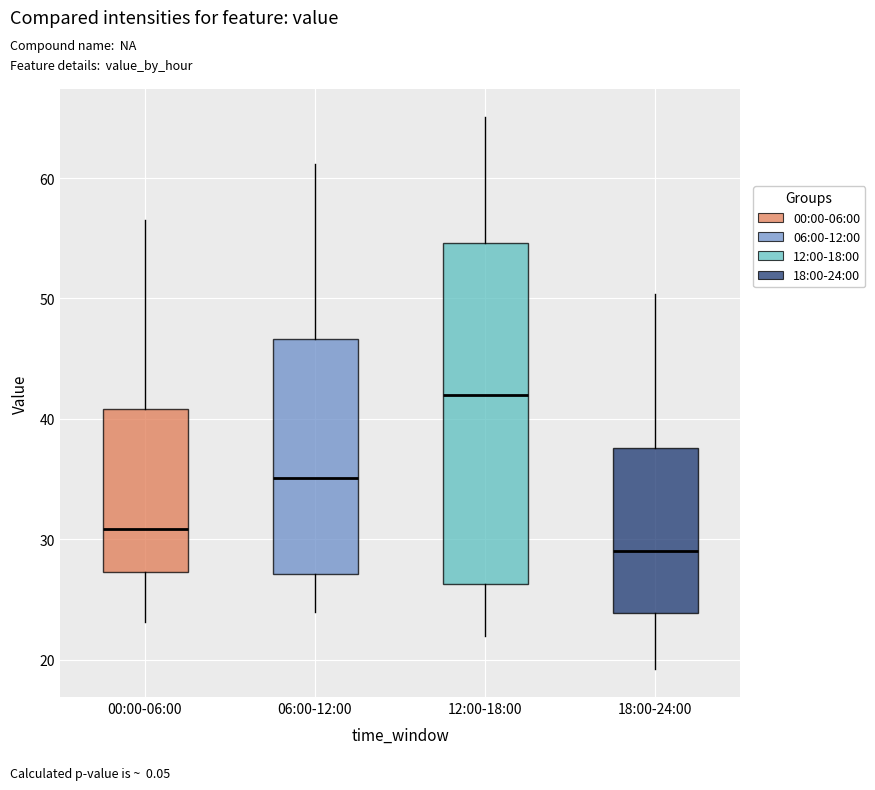

Reading left to right, read every box against the y-axis: the position of its median line, the range the box covers, and the ends of its whiskers. The values are not printed on the chart, so give them approximately, as read against the axis.

00:00-06:00: median 31, box 27 to 41, whiskers 23 to 57
06:00-12:00: median 35, box 27 to 47, whiskers 24 to 61
12:00-18:00: median 42, box 26 to 55, whiskers 22 to 65
18:00-24:00: median 29, box 24 to 38, whiskers 19 to 50